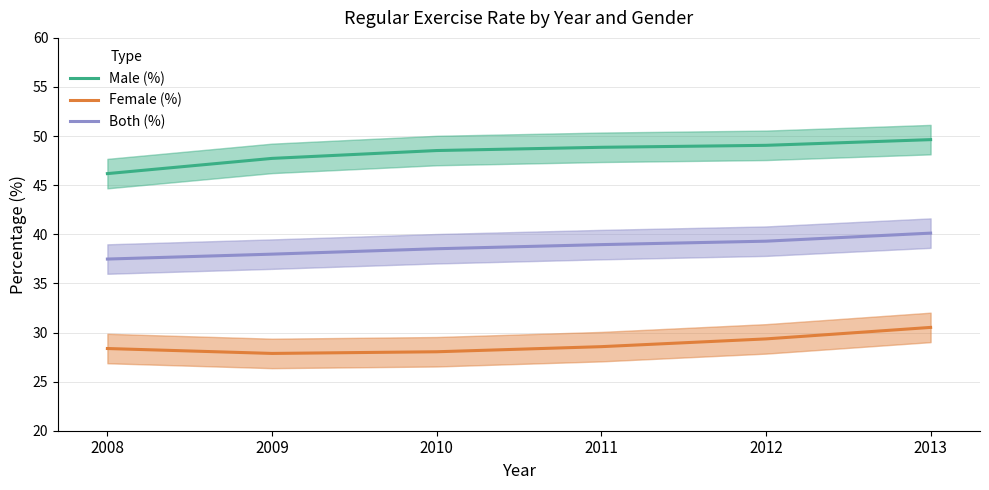

Does the chart display data point markers on the line(s)?

No